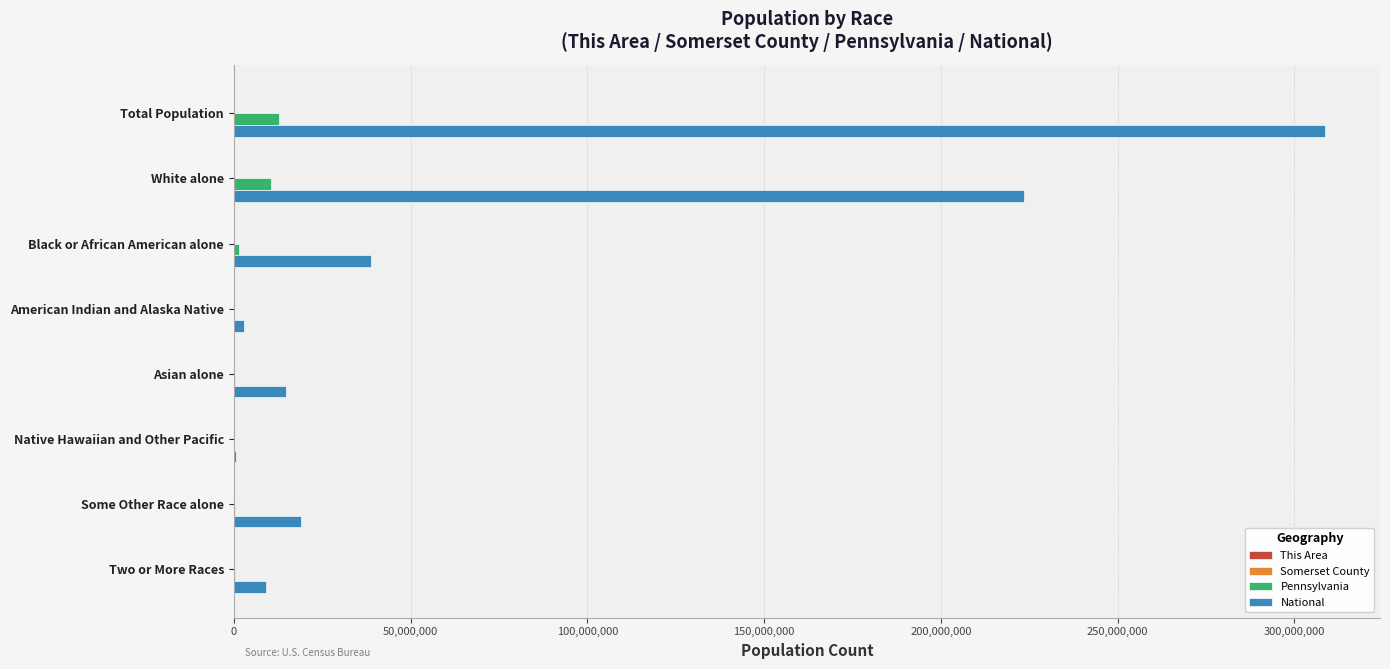

Between White alone and Some Other Race alone, which series saw the biggest shift?

National